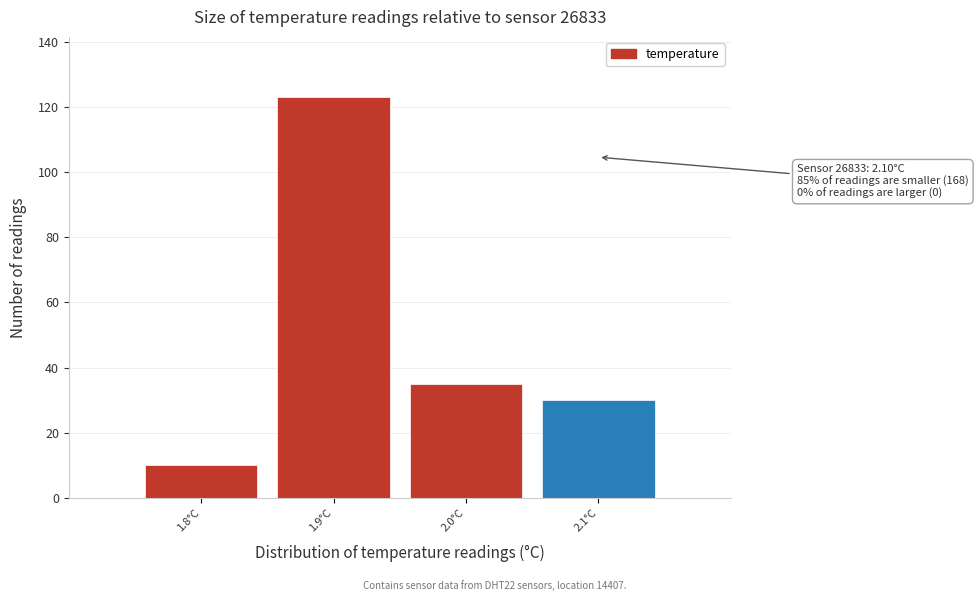

Over which range of the x-axis is the bar tallest?

1.85 to 1.95